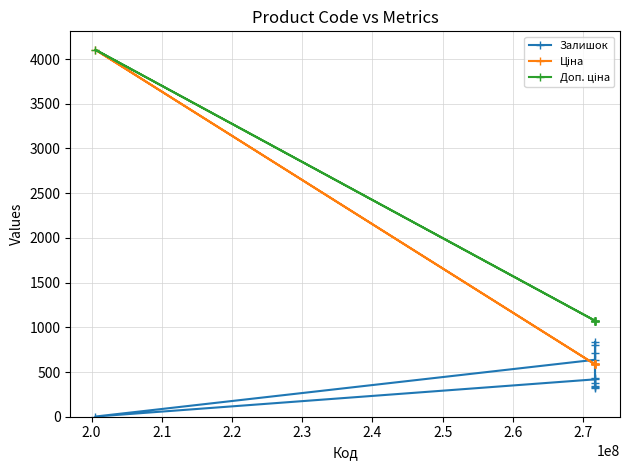

What is the value of the Залишок point at the 2nd from the left?

718.0